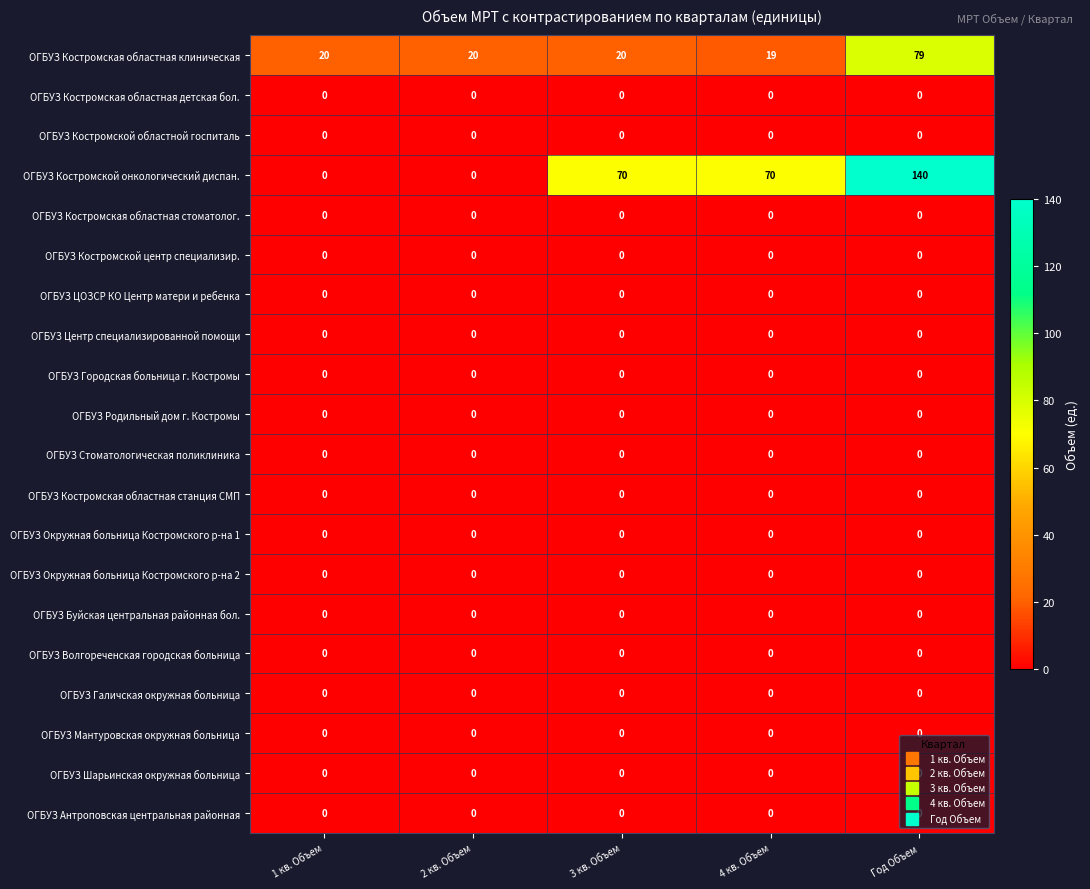

At how many categories does at least one series exceed 115?

1